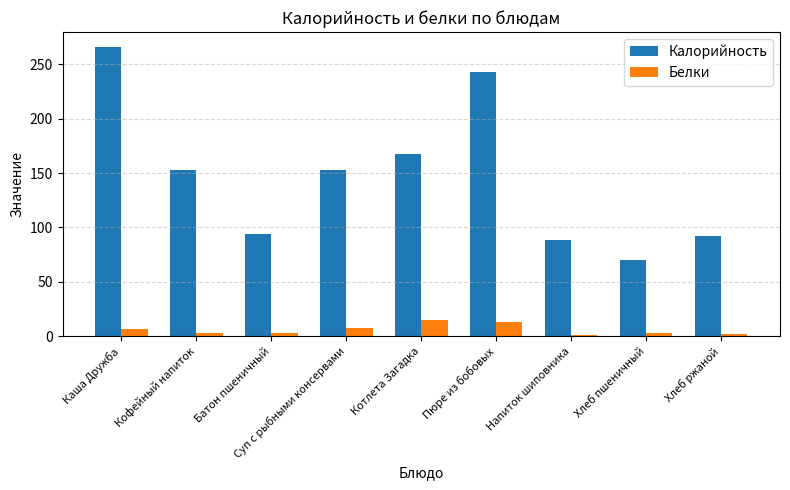

Which category has the highest value in the Калорийность series?

Каша Дружба